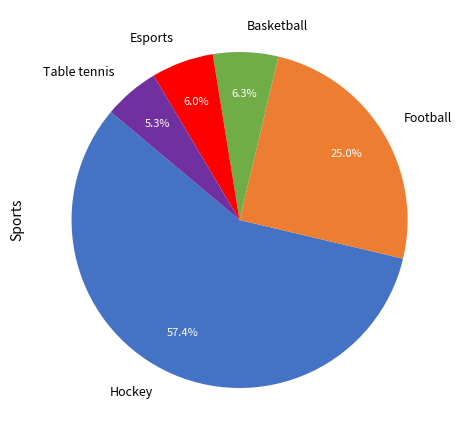

Combined, do Hockey and Football account for over 50%?

Yes